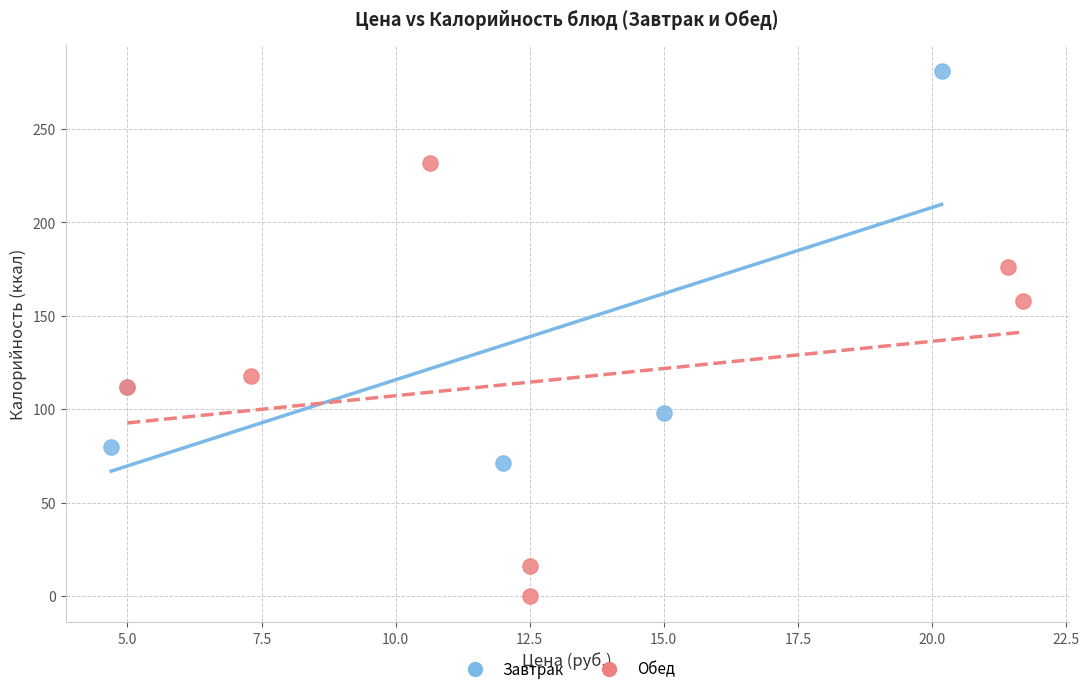

Which series has the largest Y range (max minus min)?

Обед